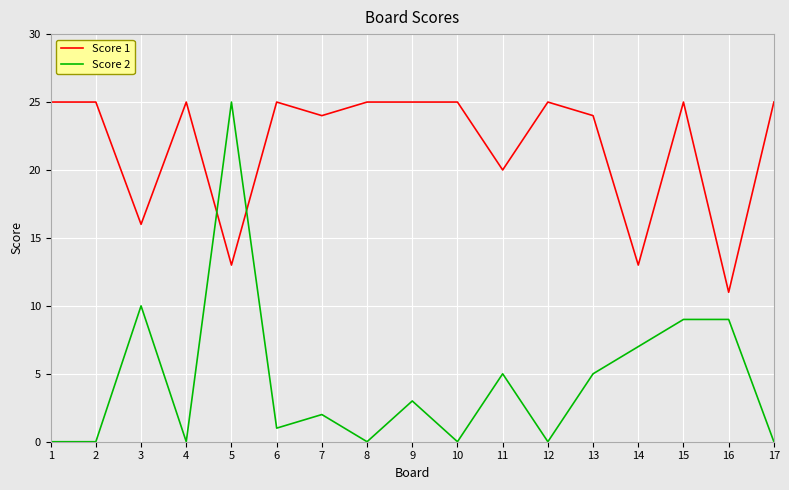

Is this an area chart (filled region under the line)?

No